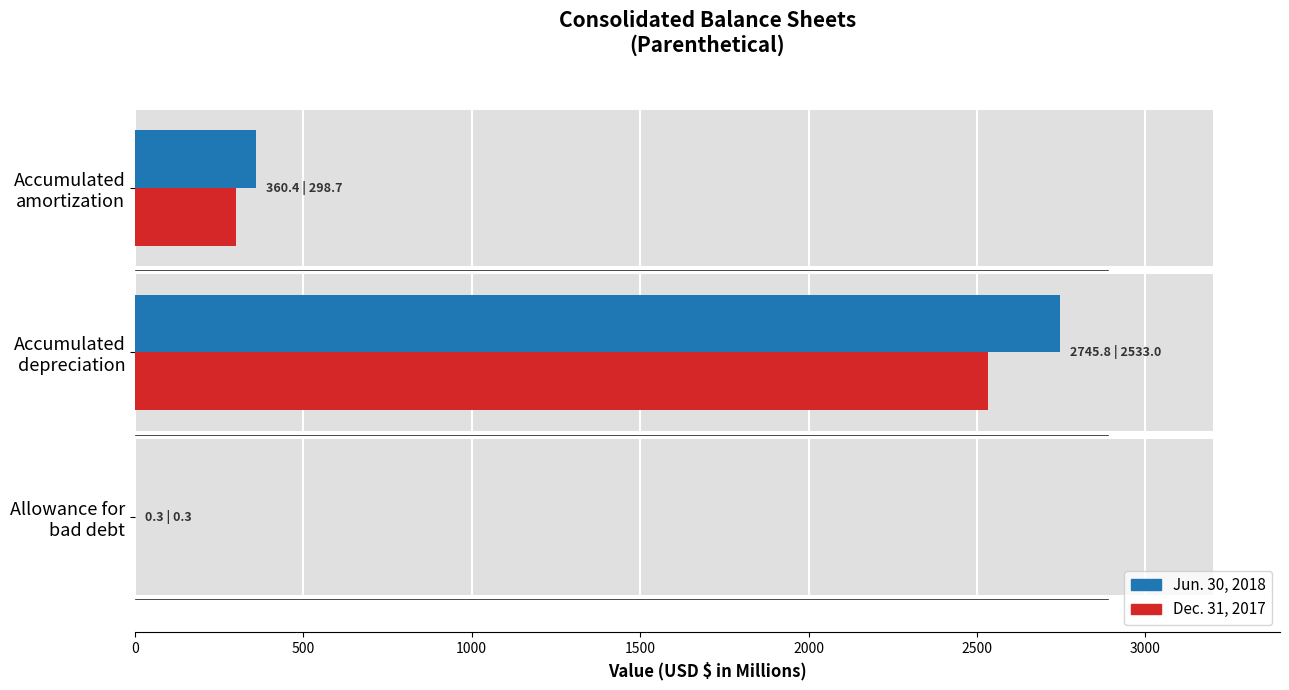

What are all the series names shown in the legend?

Jun. 30, 2018, Dec. 31, 2017